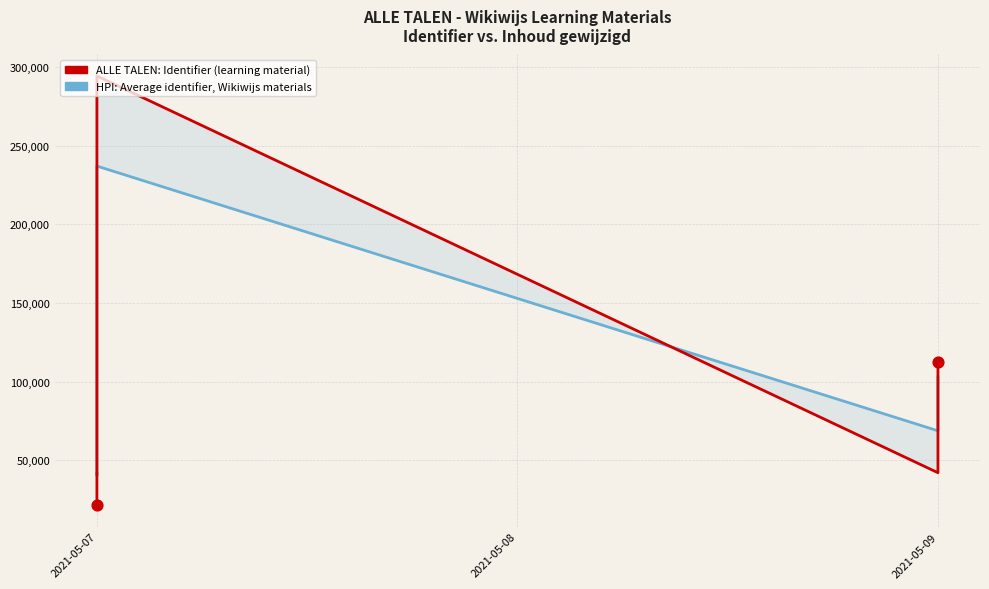

What are all the series names shown in the legend?

HPI: Average identifier, Wikiwijs materials, ALLE TALEN: Identifier (learning material)